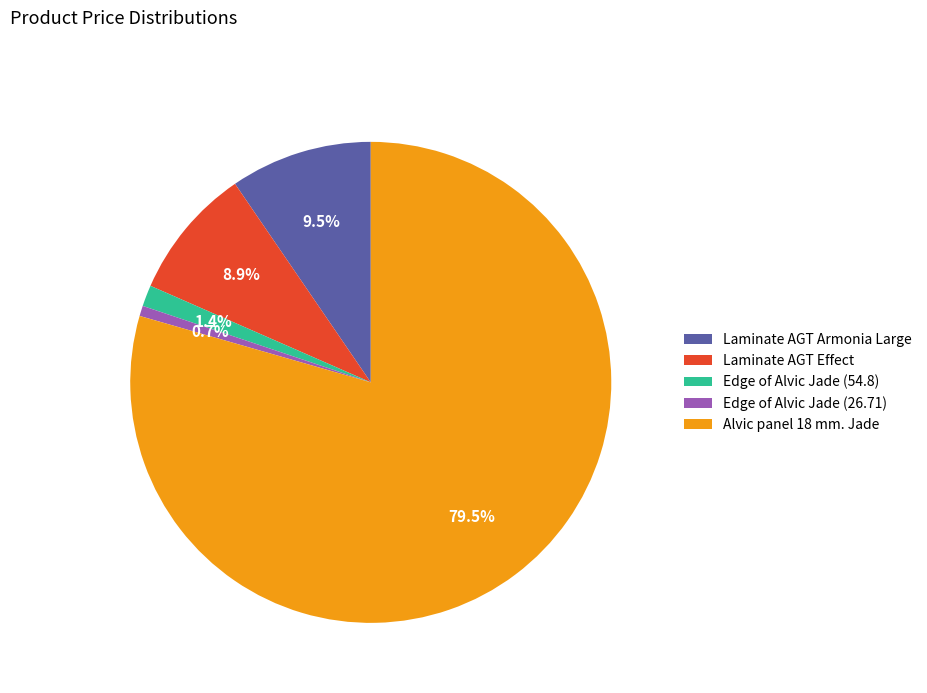

Is Alvic panel 18 mm. Jade the majority of the pie?

Yes